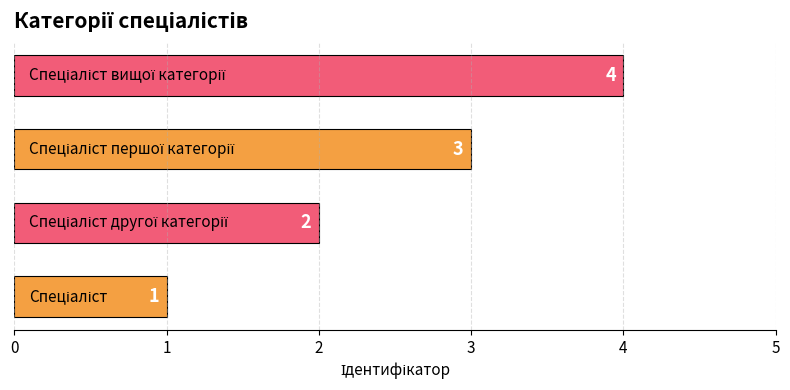

Does the chart contain any negative values?

No